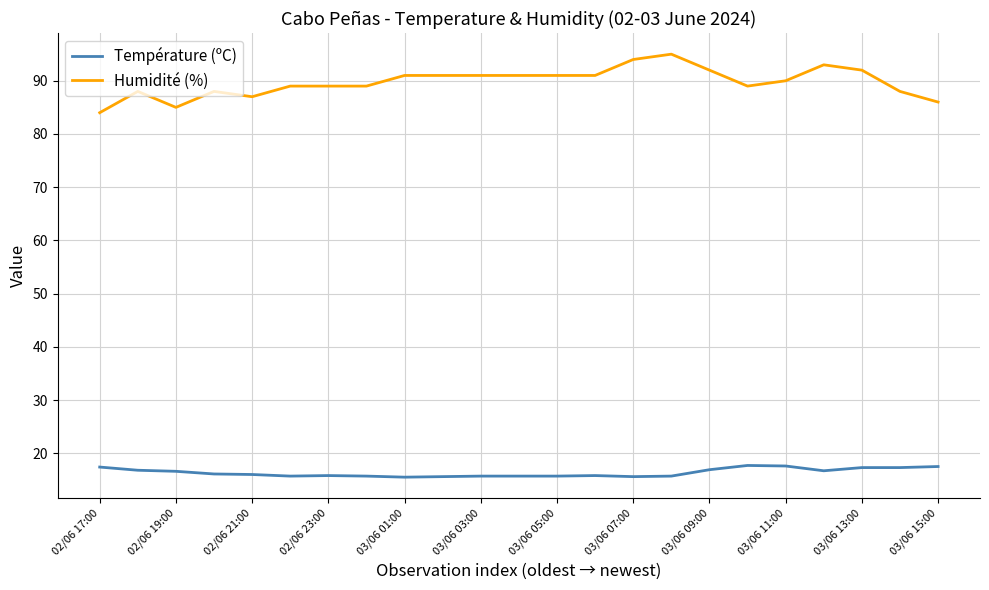

True or false: Humidité (%) and Température (ºC) cross at least once.

False